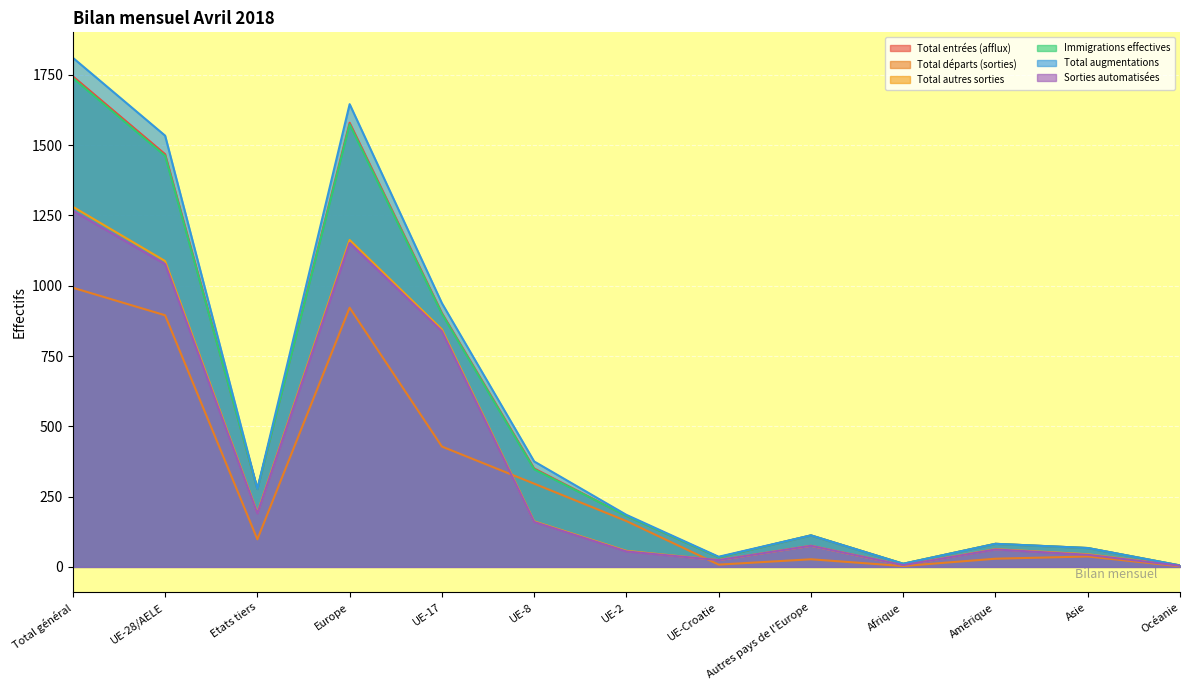

How many lines are shown in the chart?

6